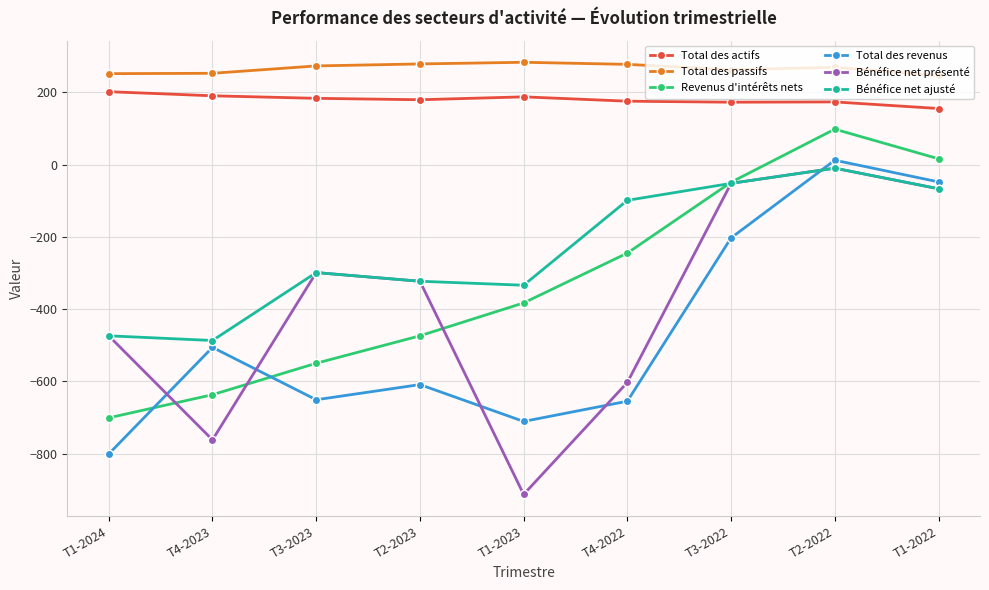

The Total des passifs series shows 252.6 at T4-2023. True or false?

True